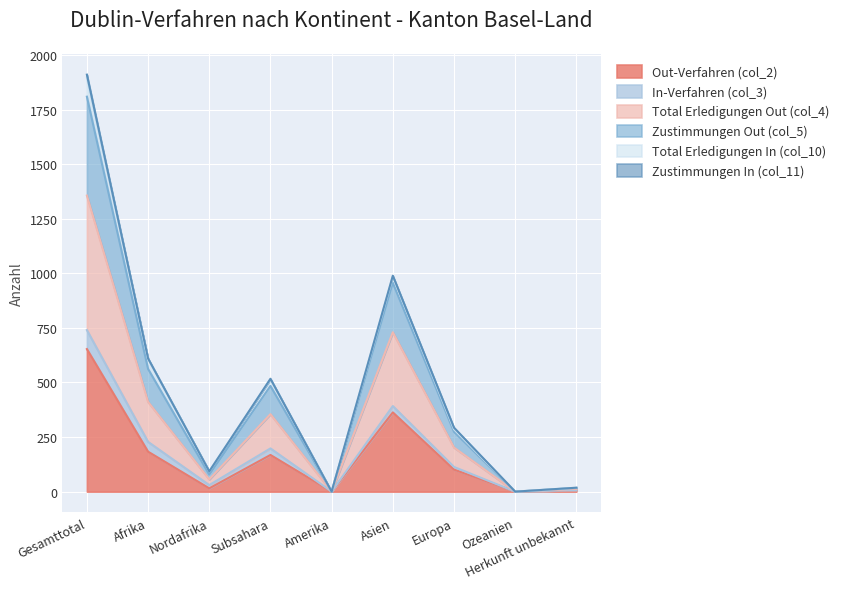

What position from the left is Ozeanien?

8